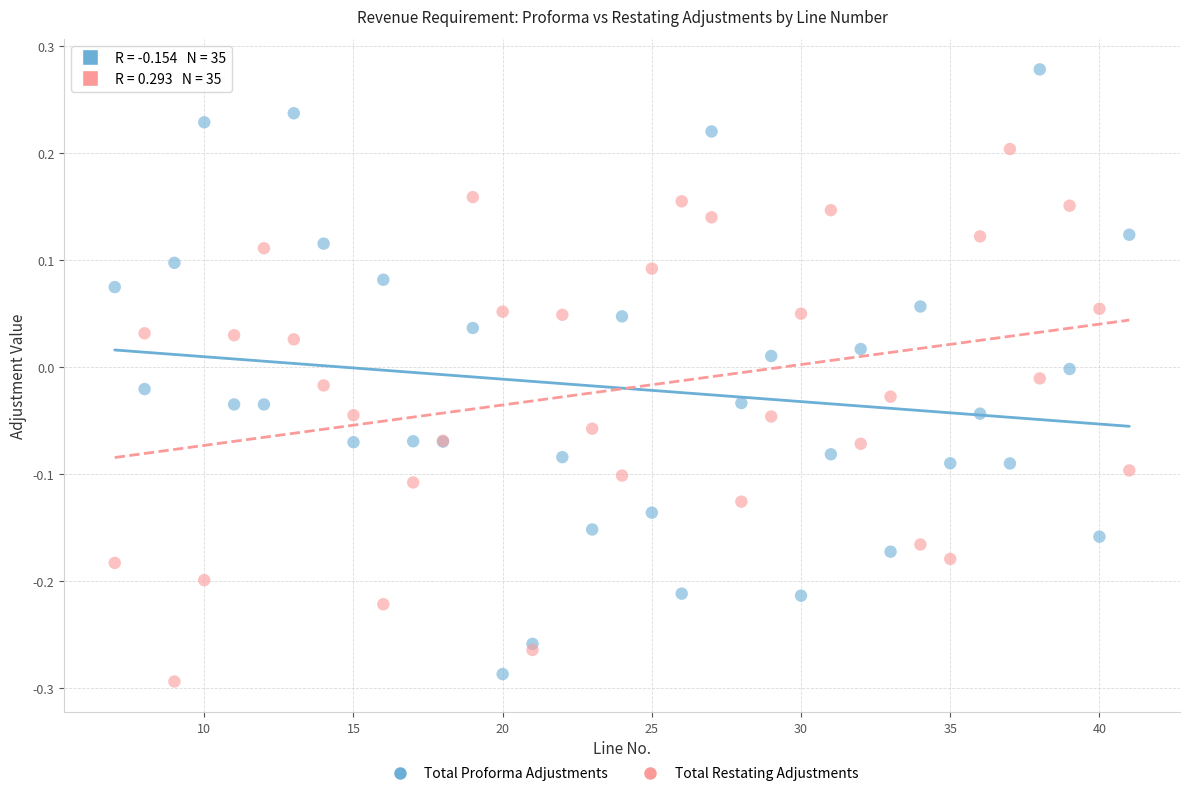

What is the X range (max minus min) for the scatter plot?

34.0